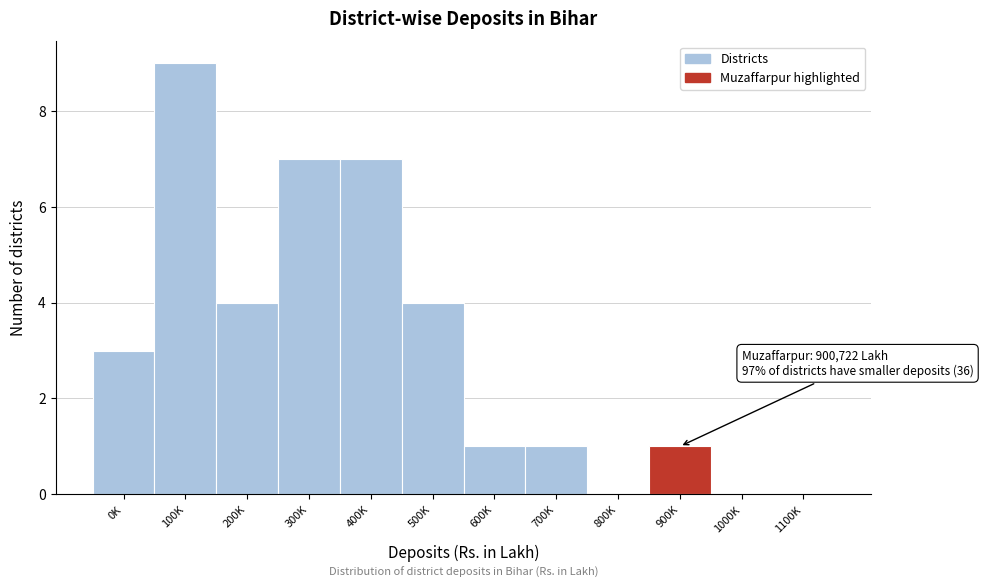

Reading right to left, list all the values displayed in this chart.

1100K=0	1000K=0	900K=1	800K=0	700K=1	600K=1	500K=4	400K=7	300K=7	200K=4	100K=9	0K=3